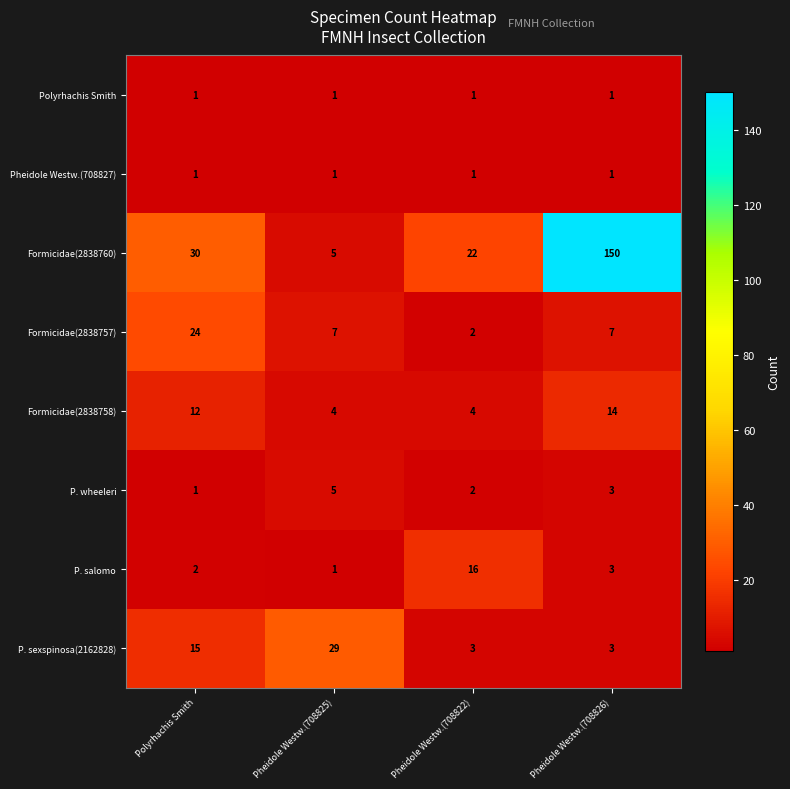

Which series changed the most between Pheidole Westw.(708825) and Pheidole Westw.(708826)?

Formicidae(2838760)